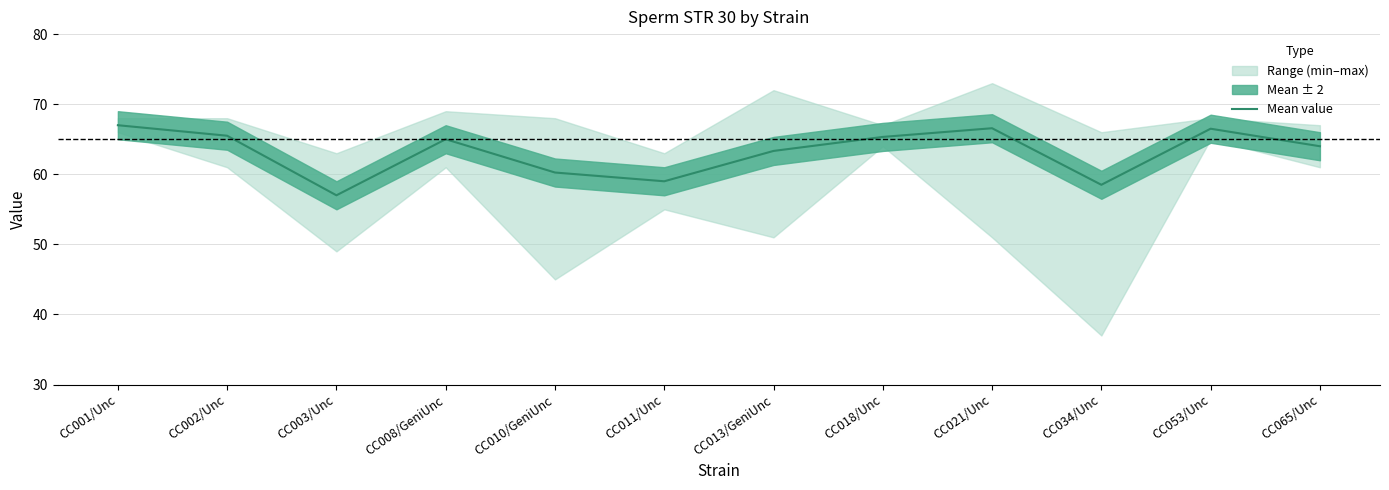

Reading left to right, transcribe all the data shown in this chart.

CC001/Unc=67.0	CC002/Unc=65.5	CC003/Unc=57.0	CC008/GeniUnc=65.0	CC010/GeniUnc=60.2	CC011/Unc=59.0	CC013/GeniUnc=63.3	CC018/Unc=65.3	CC021/Unc=66.6	CC034/Unc=58.5	CC053/Unc=66.5	CC065/Unc=64.0